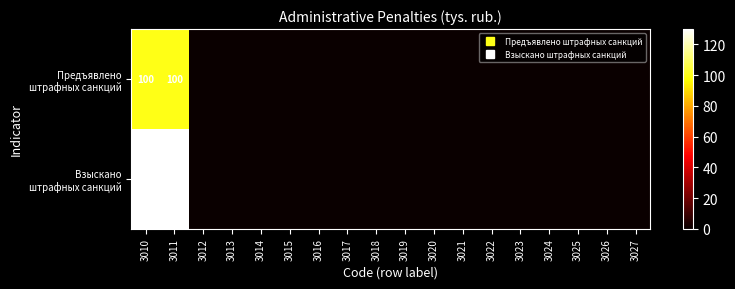

Which series has the largest range (max minus min)?

Взыскано штрафных санкций